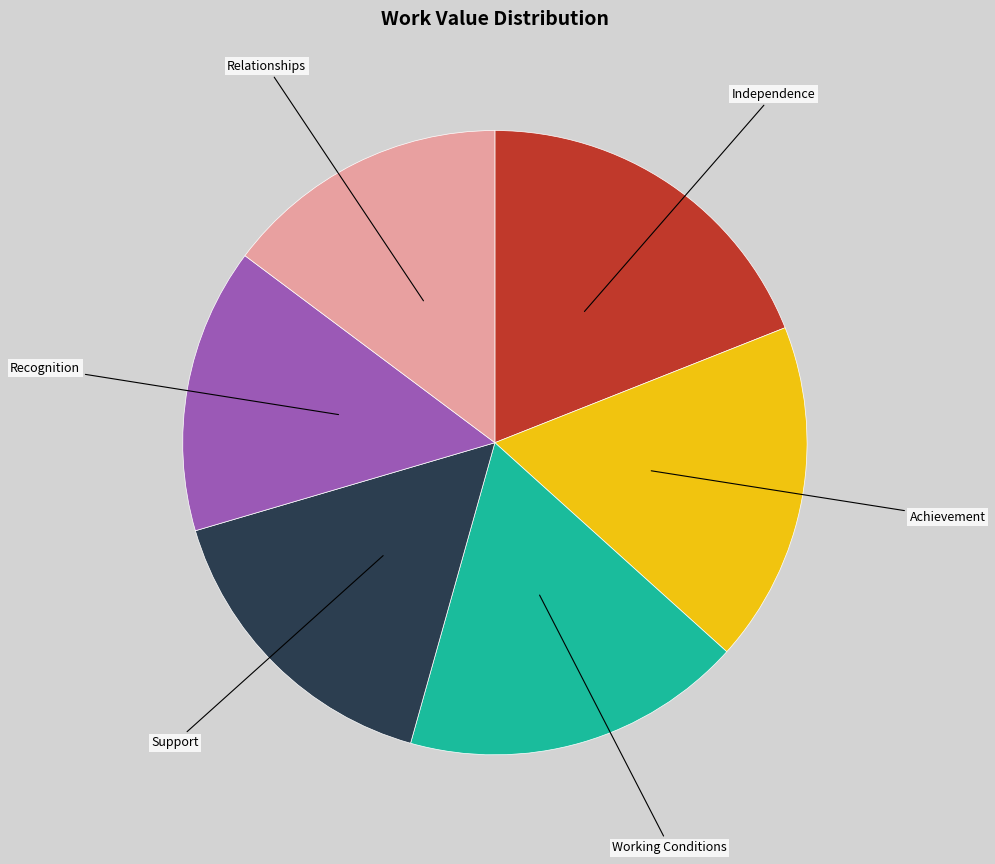

Does any single category account for the majority?

No